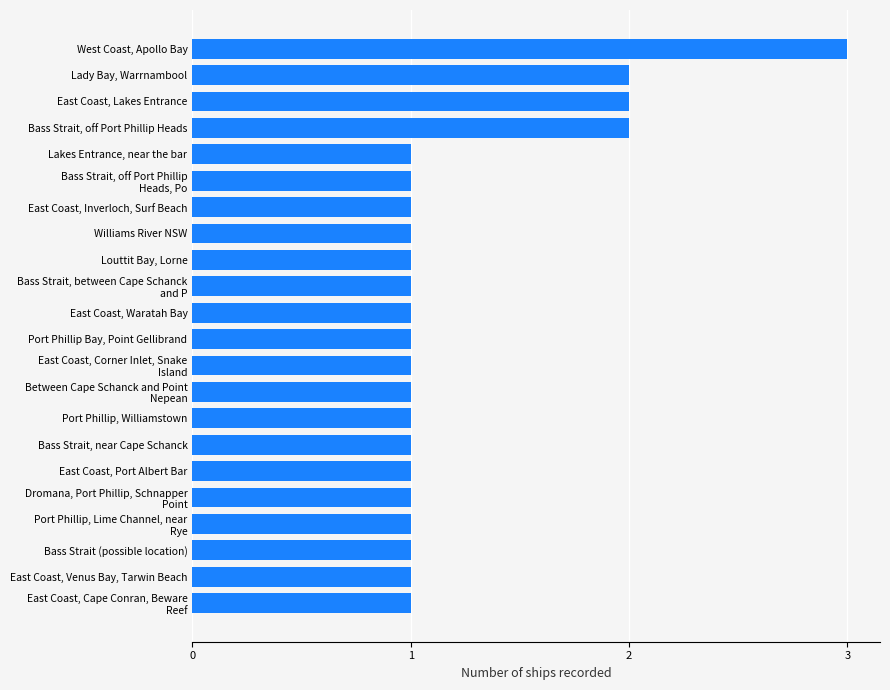

Reading bottom to top, extract all data points from this chart.

1	1	1	1	1	1	1	1	1	1	1	1	1	1	1	1	1	1	2	2	2	3